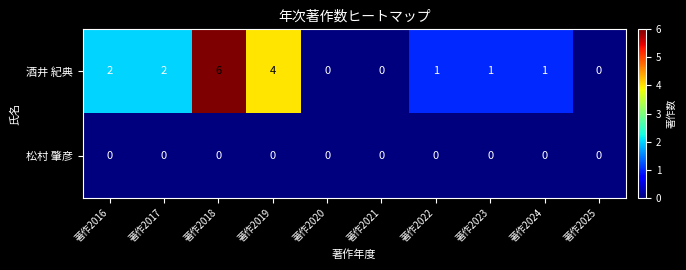

Rank the series by their average value, from lowest to highest.

松村 肇彦, 酒井 紀典